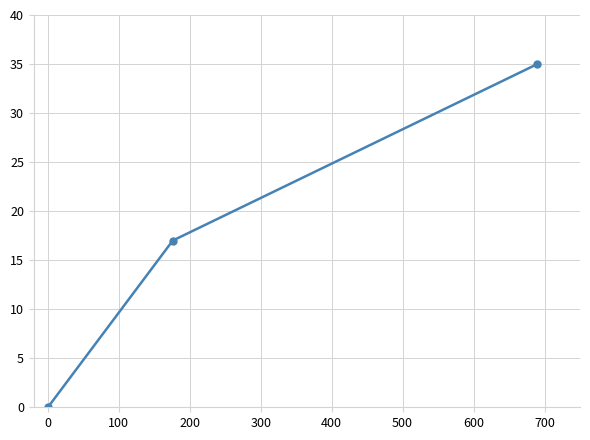

How many values are above zero?

2